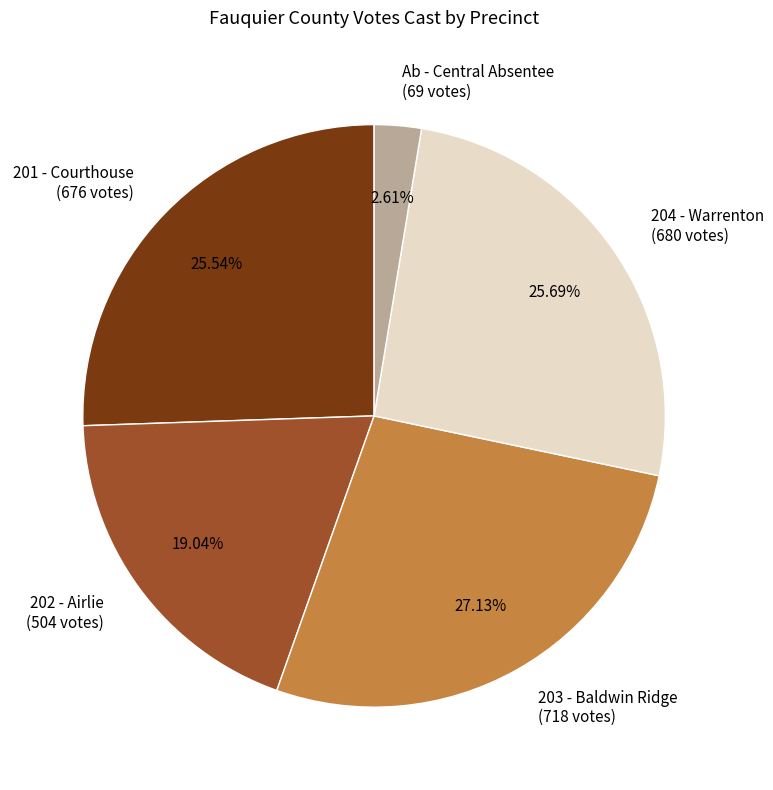

Combined, do 203 - Baldwin Ridge (718 votes) and 201 - Courthouse (676 votes) account for over 50%?

Yes